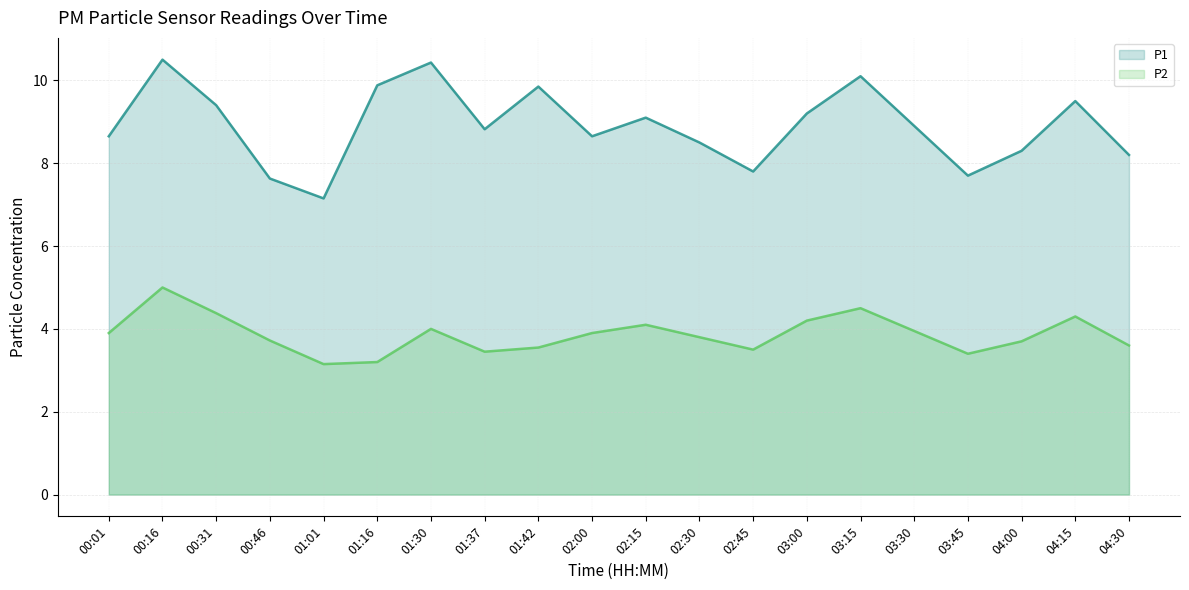

What is the minimum value for P2 line?

3.1